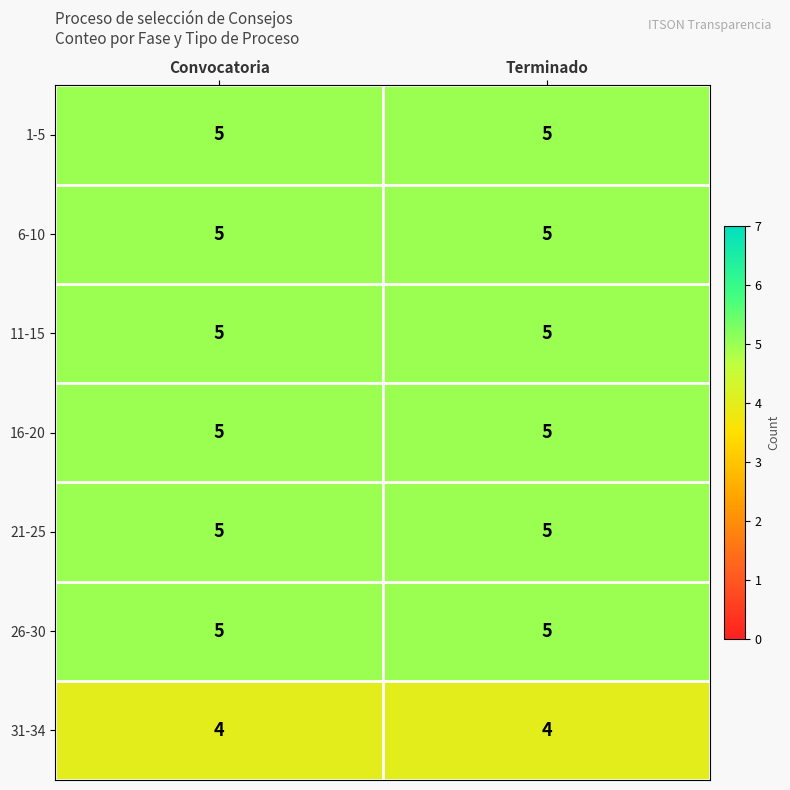

What is the approximate value of 16-20 at Terminado?

5